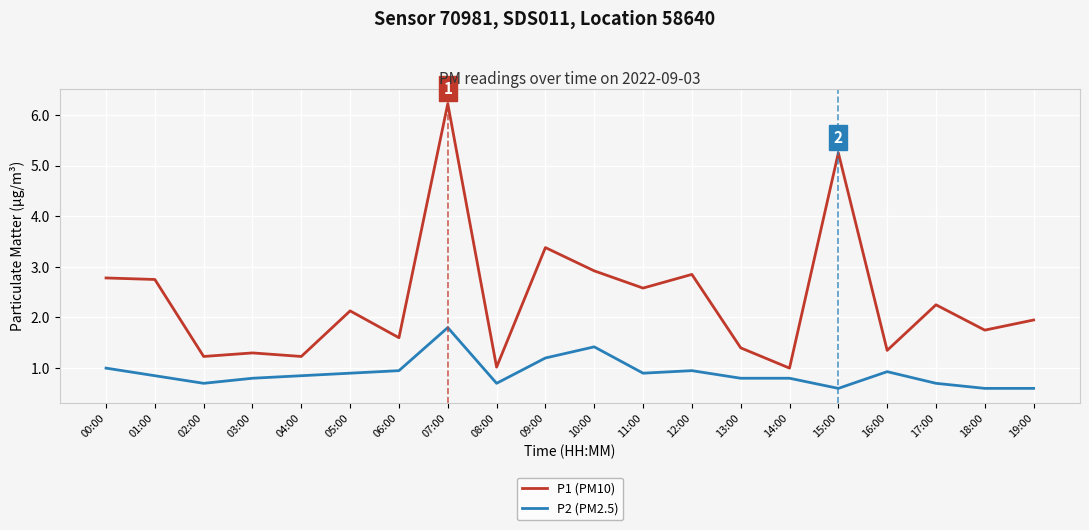

What position from the left is 08:00?

9